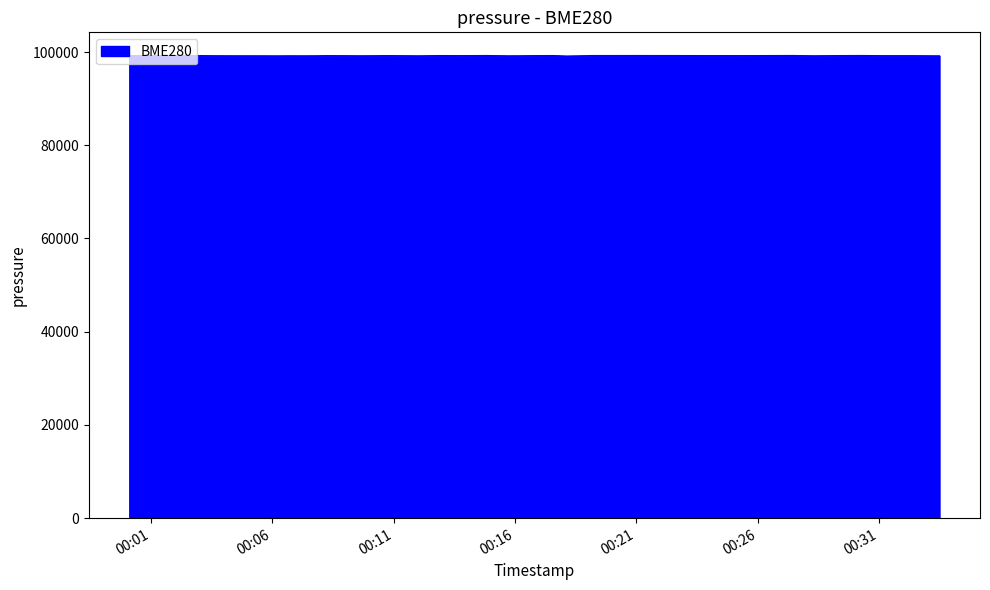

What is the maximum value shown in the chart?

99256.7